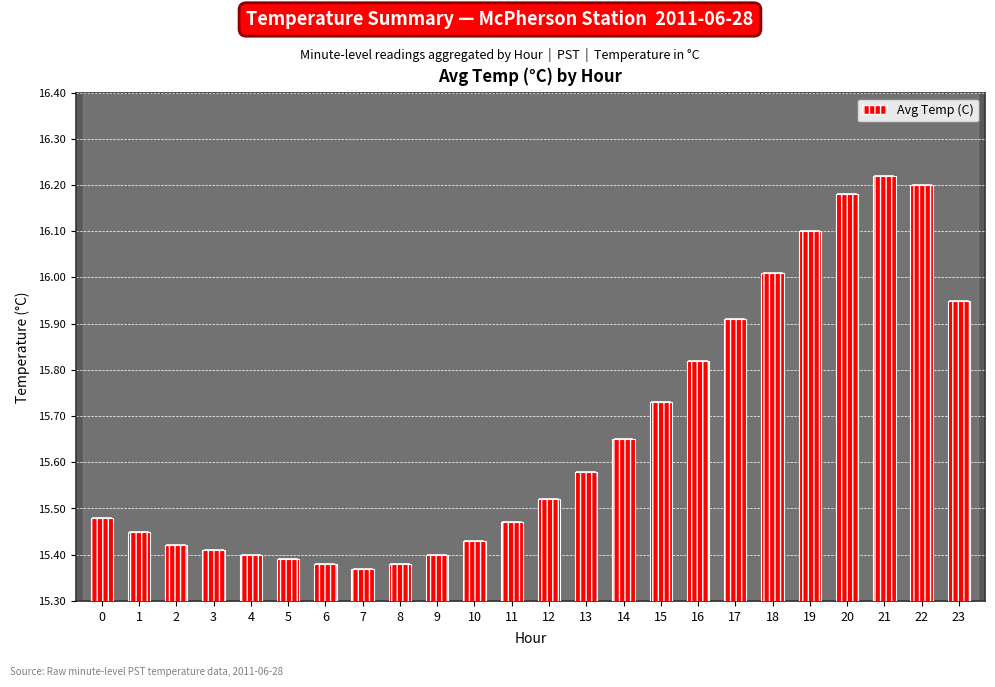

What is the sum of all values?

375.9